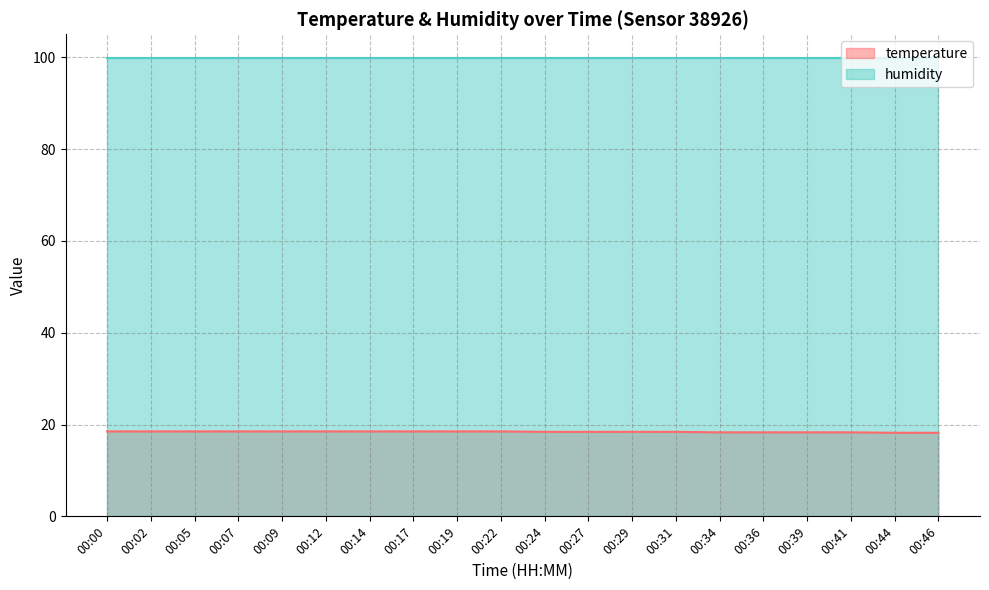

Which category has the lowest value across all series?

00:44